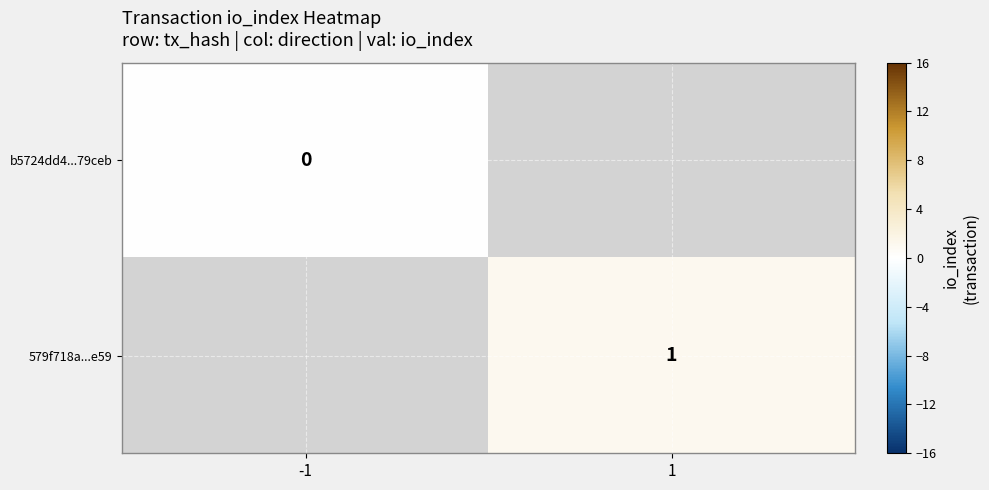

At which category does the chart reach its minimum across all series?

-1